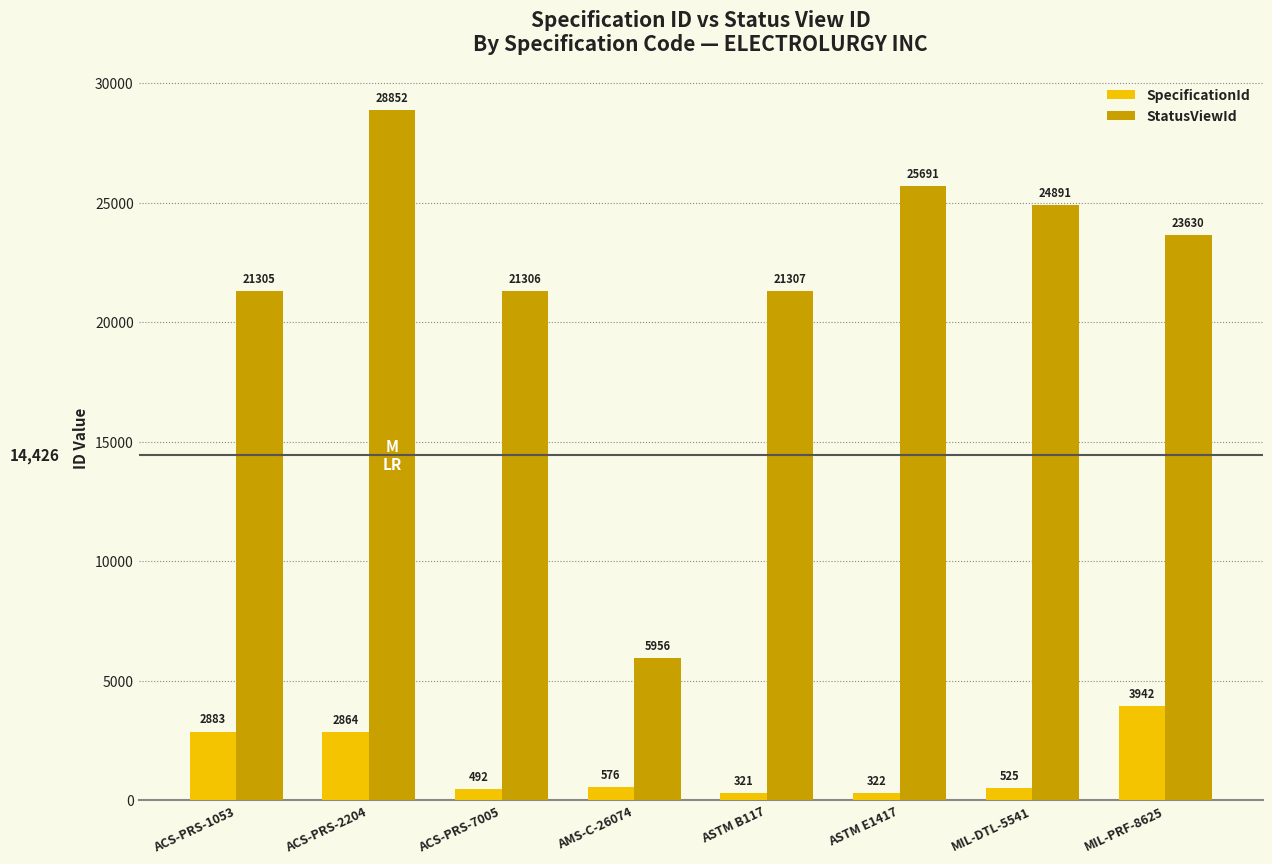

True or false: StatusViewId has a value of 24891 at MIL-DTL-5541.

True